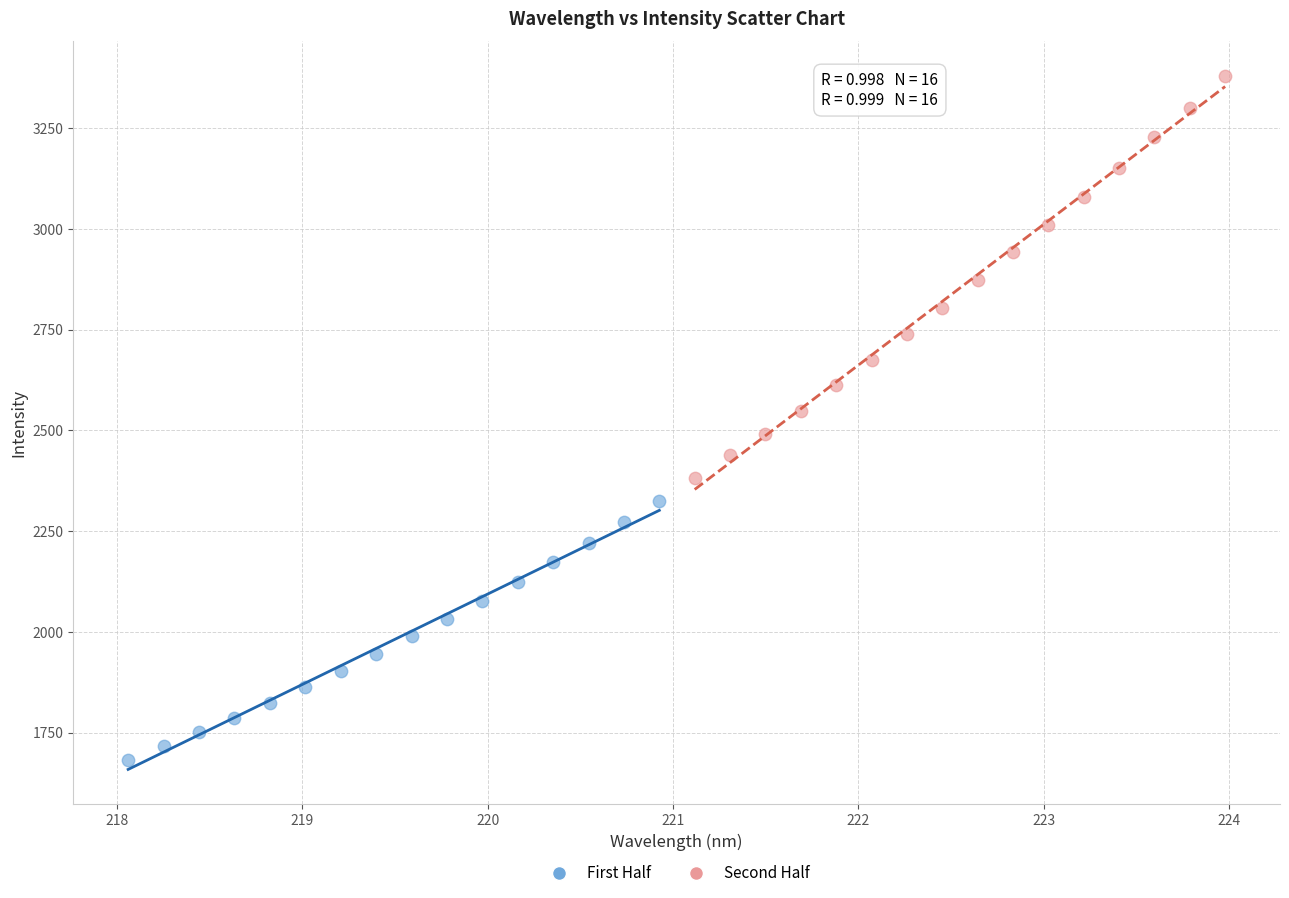

Which series contains the highest Y value?

Second Half